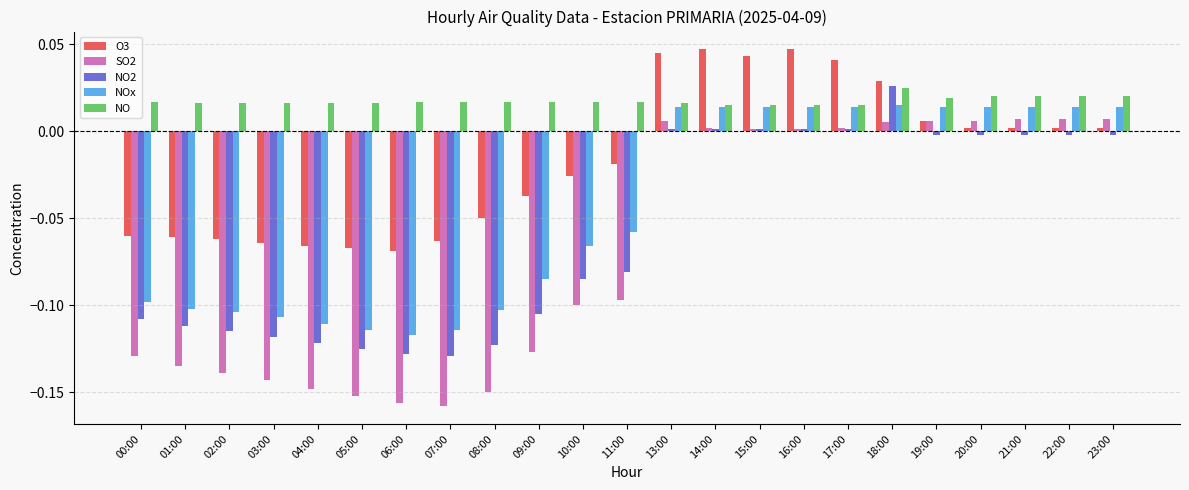

How many data points in NOx are less than 0?

12